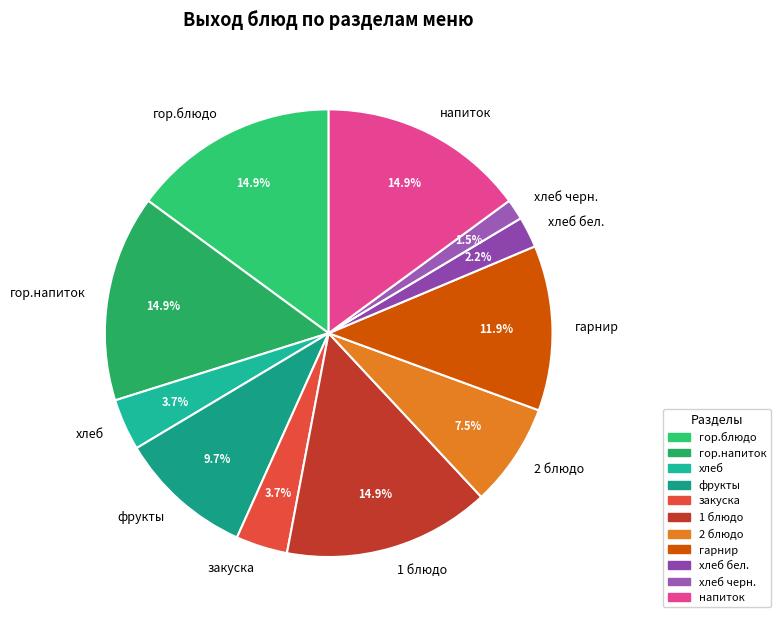

The фрукты slice represents 10% of the pie. True or false?

True